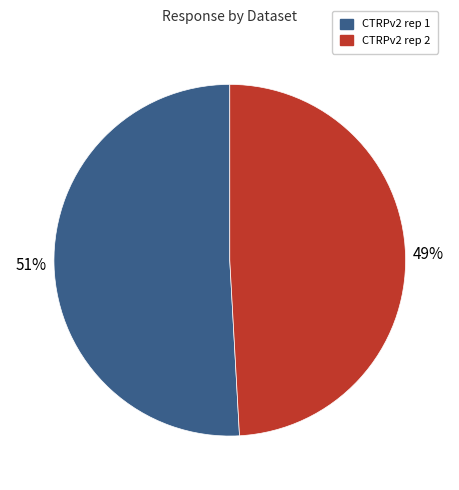

Is the sum of CTRPv2 rep 2 and CTRPv2 rep 1 greater than half?

Yes